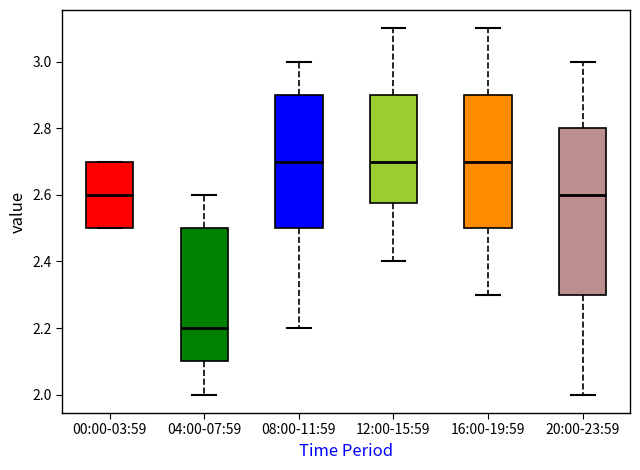

Reading left to right, read every box against the y-axis: the position of its median line, the range the box covers, and the ends of its whiskers. The values are not printed on the chart, so give them approximately, as read against the axis.

00:00-03:59: median 2.60, box 2.50 to 2.70, whiskers 2.50 to 2.70
04:00-07:59: median 2.20, box 2.10 to 2.50, whiskers 2.00 to 2.60
08:00-11:59: median 2.70, box 2.50 to 2.90, whiskers 2.20 to 3.00
12:00-15:59: median 2.70, box 2.58 to 2.90, whiskers 2.40 to 3.10
16:00-19:59: median 2.70, box 2.50 to 2.90, whiskers 2.30 to 3.10
20:00-23:59: median 2.60, box 2.30 to 2.80, whiskers 2.00 to 3.00